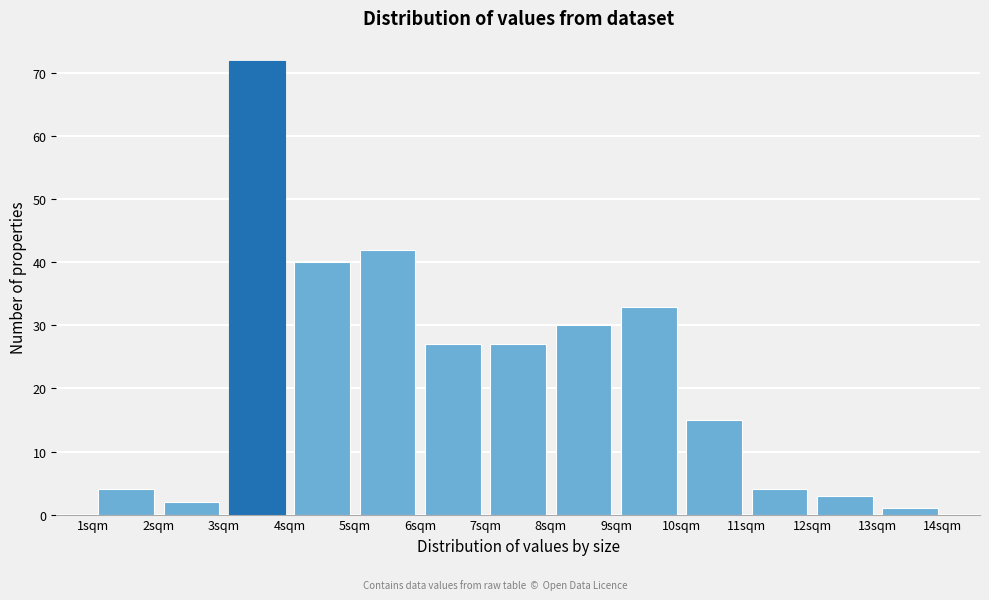

Reading left to right, list every bar in this chart as the range it spans on the x-axis followed by its height. The values are not printed on the chart, so give them approximately, as read against the axis.

1 to 2: 4
2 to 3: 2
3 to 4: 72
4 to 5: 40
5 to 6: 42
6 to 7: 27
7 to 8: 27
8 to 9: 30
9 to 10: 33
10 to 11: 15
11 to 12: 4
12 to 13: 3
13 to 14: 1